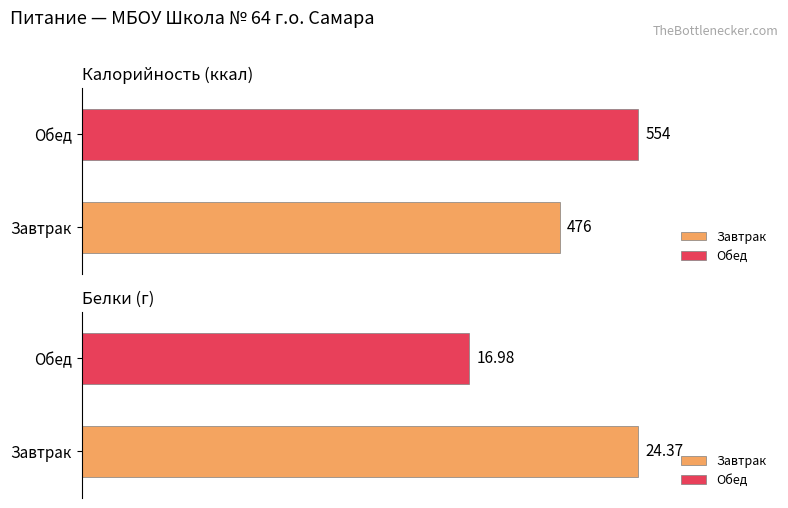

Which series changed the most between Завтрак and Обед?

Калорийность